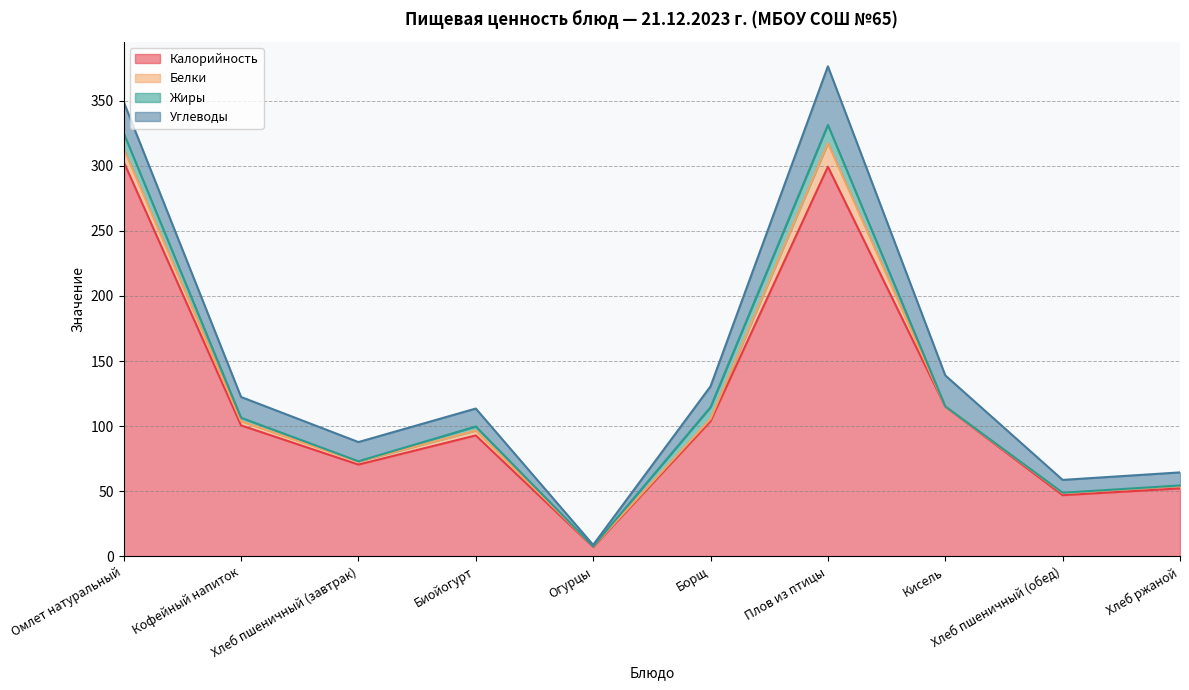

True or false: Белки and Углеводы intersect in this chart.

False